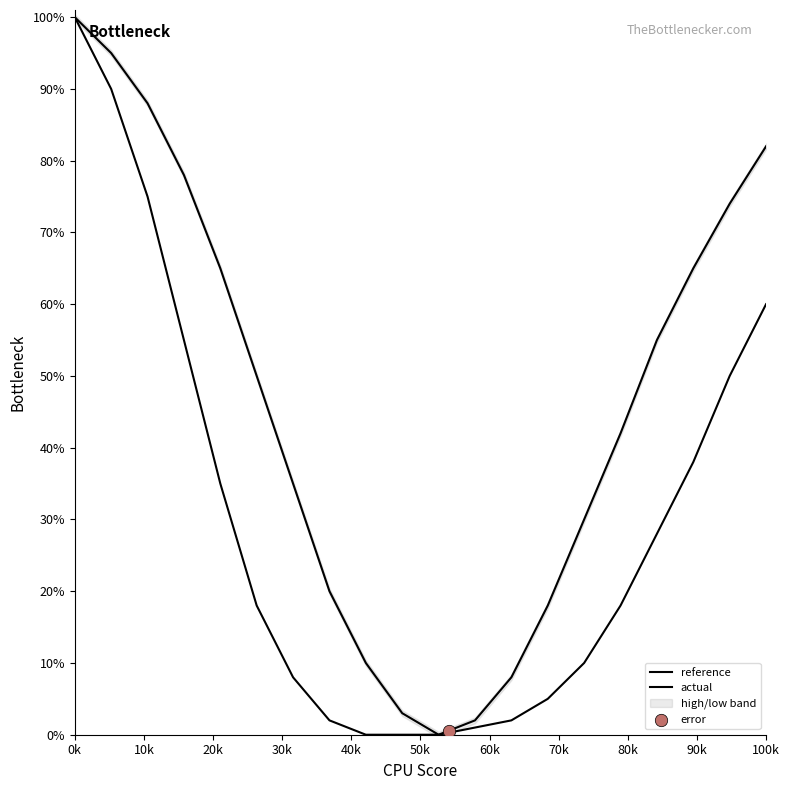

Which series contains the lowest Y value?

reference